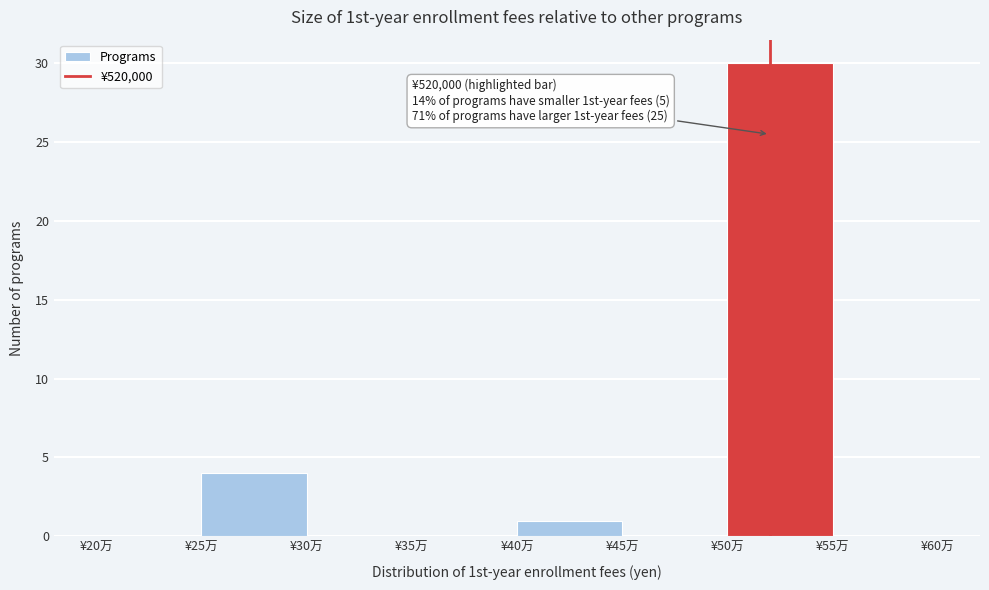

Reading left to right, what are all the values shown in this chart?

¥20万=0	¥25万=4	¥30万=0	¥35万=0	¥40万=1	¥45万=0	¥50万=30	¥55万=0